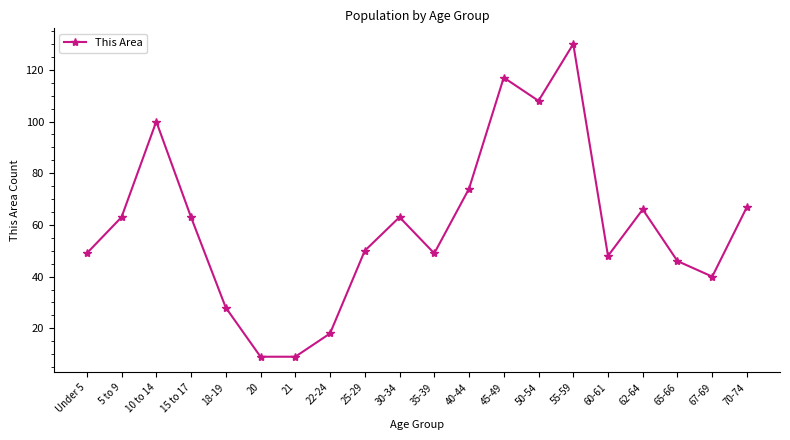

Which category has the highest value across all series?

55-59